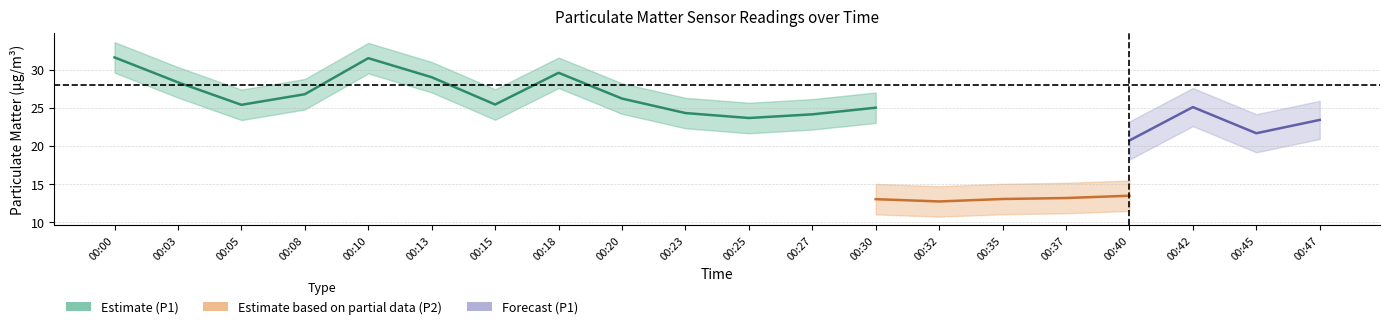

True or false: P1 has more than 1 interior local peaks.

True